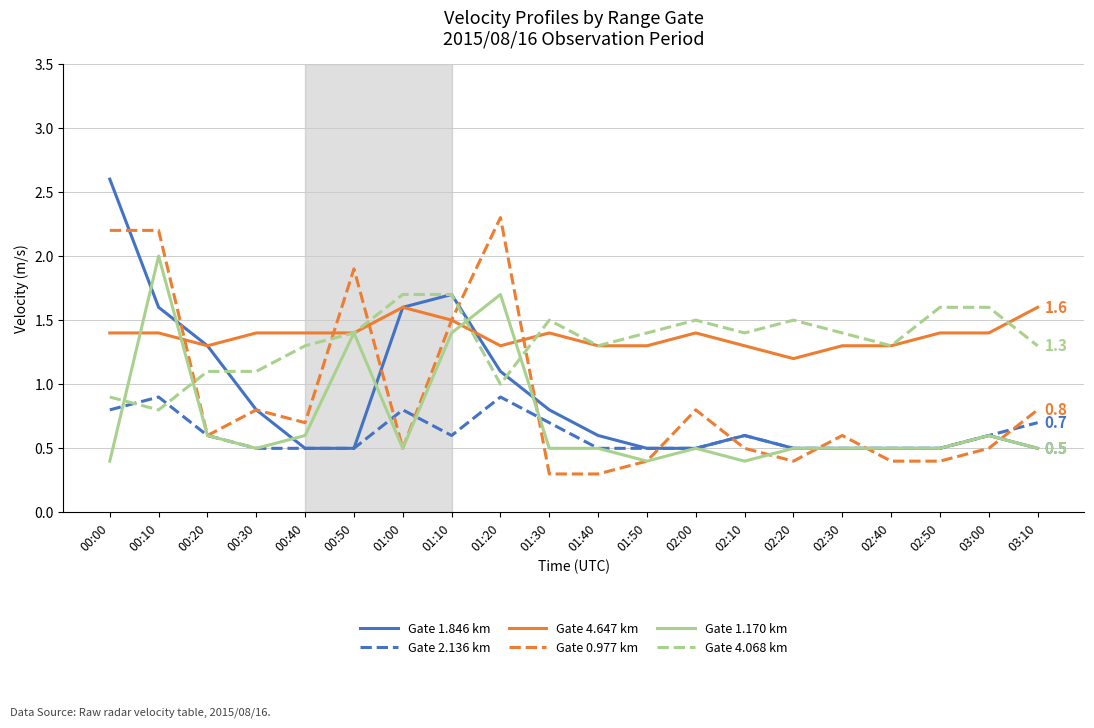

At which category is the sum across all series the highest?

00:10